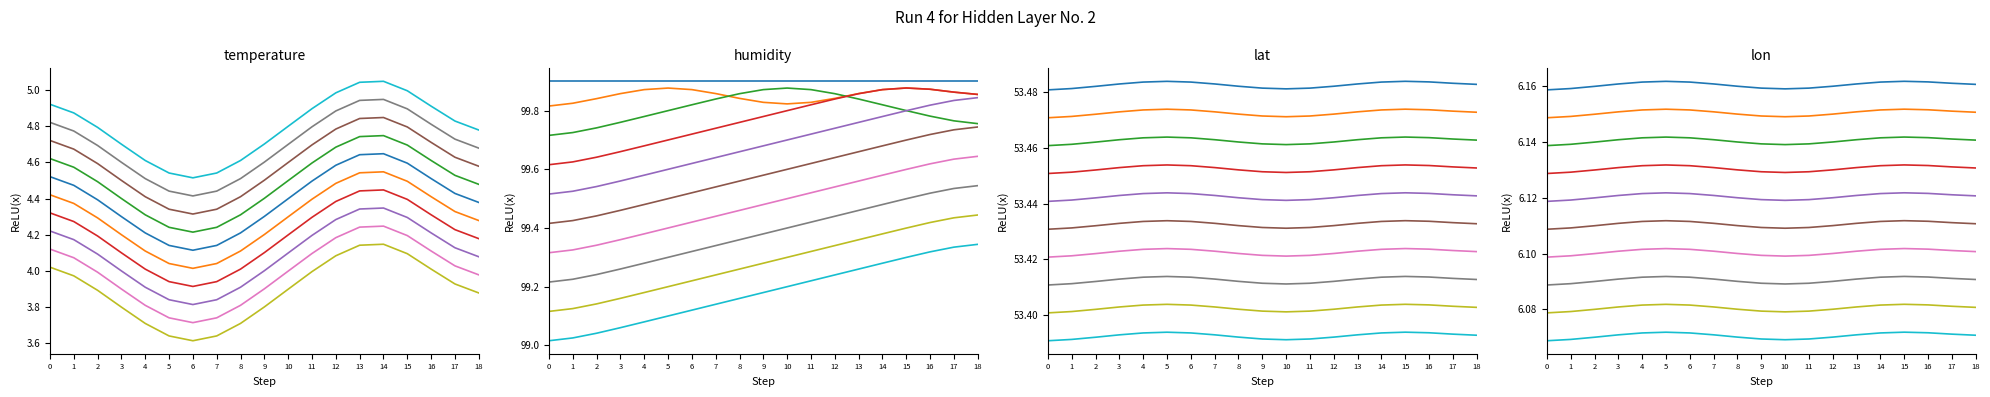

Does the chart have visible grid lines?

No